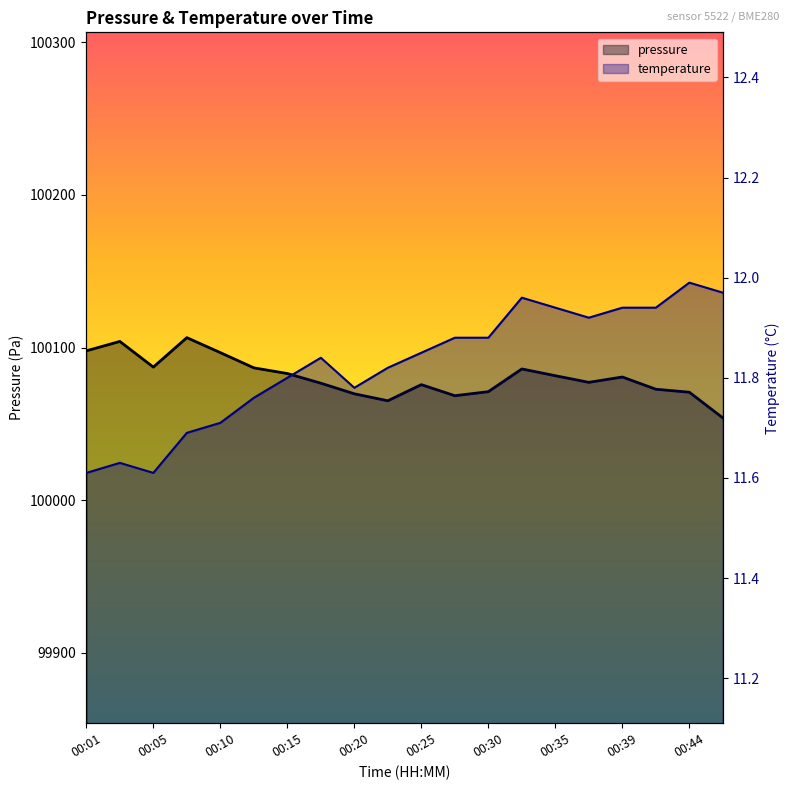

True or false: temperature and pressure intersect in this chart.

False